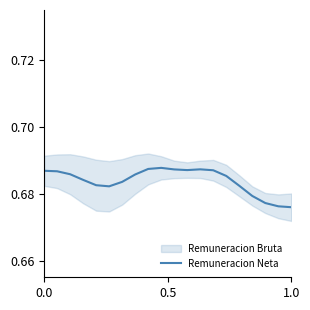

Is it true that Remuneracion Neta equals 0.9 at 1.0?

False